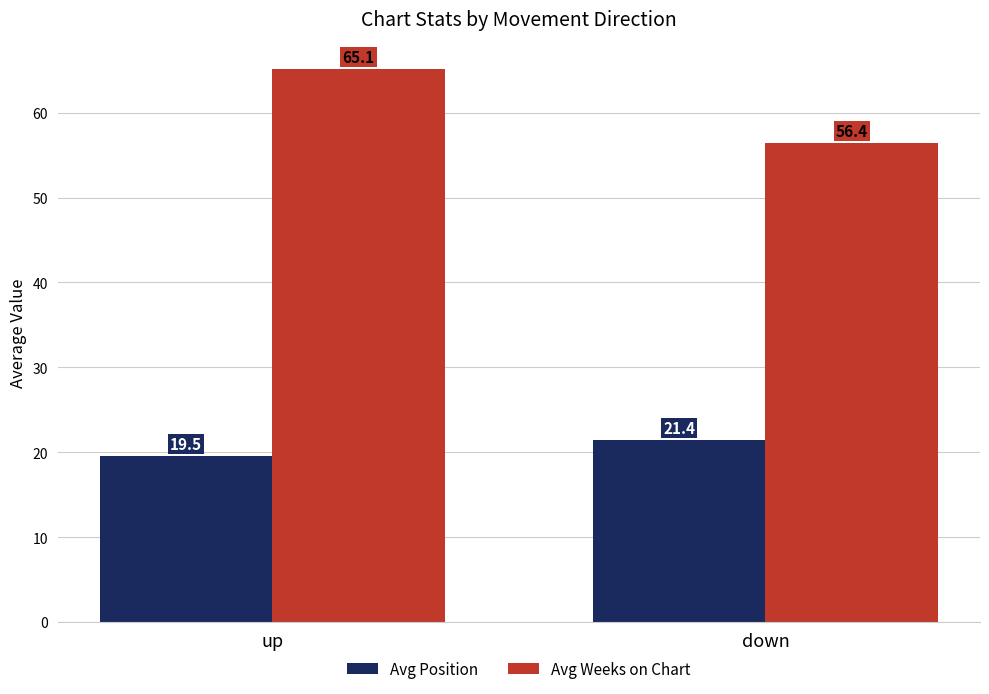

What is the sum of all Avg Weeks on Chart values?

121.5